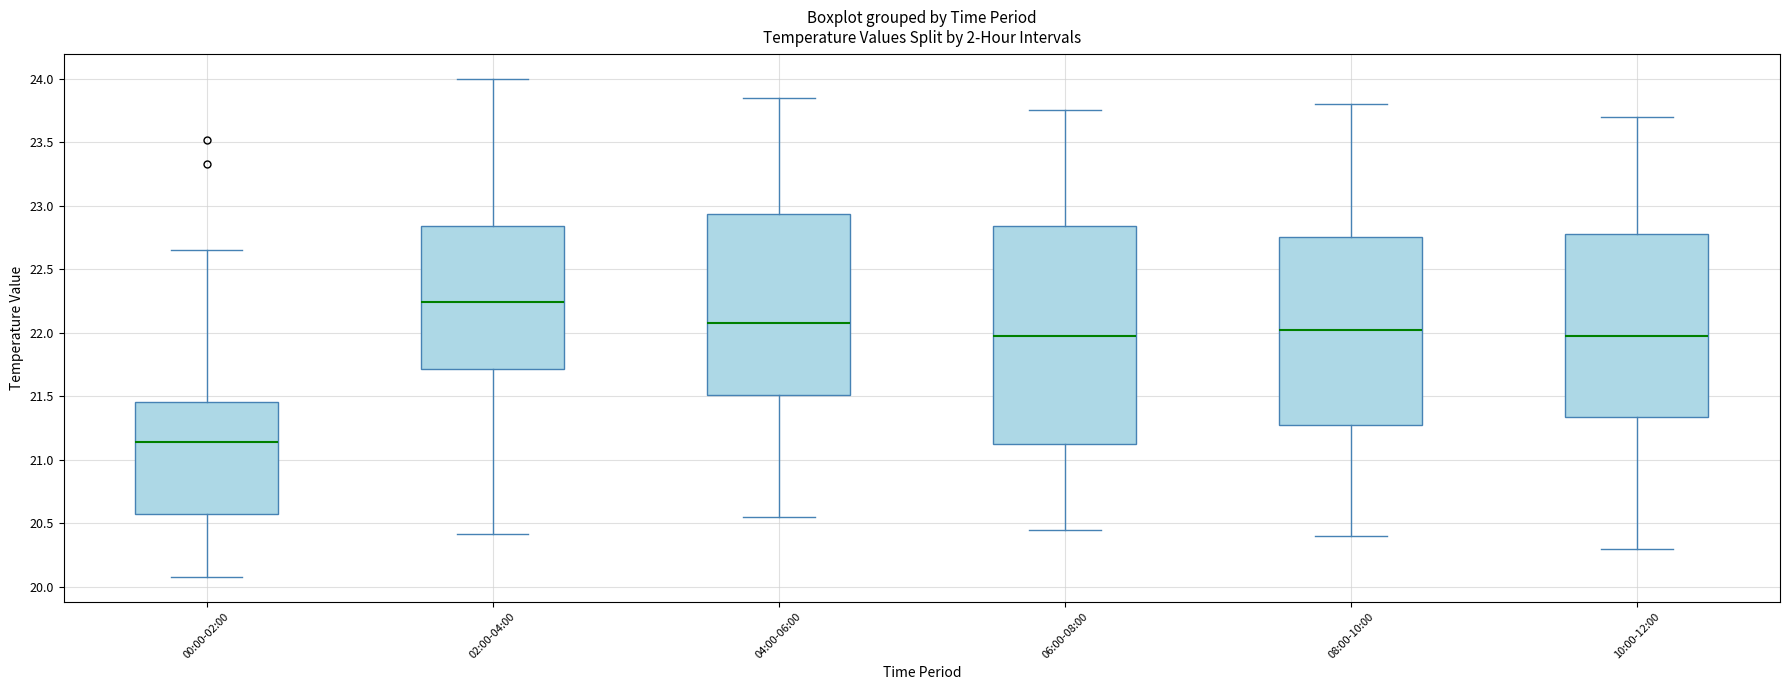

Where does the lower whisker of the box for 00:00-02:00 end on the y-axis? The values are not printed on the chart, so give them approximately, as read against the axis.

20.10